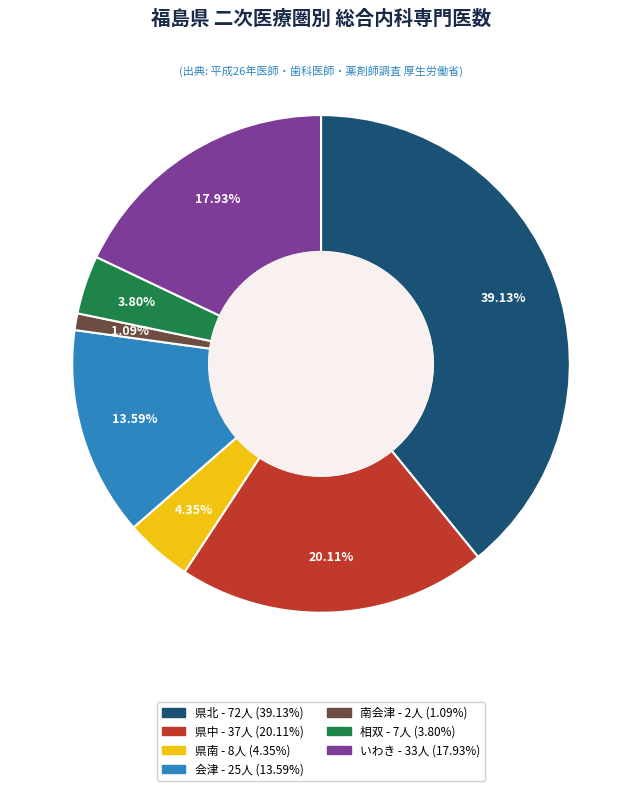

To the nearest percent, what percentage of the pie is 県南?

4%